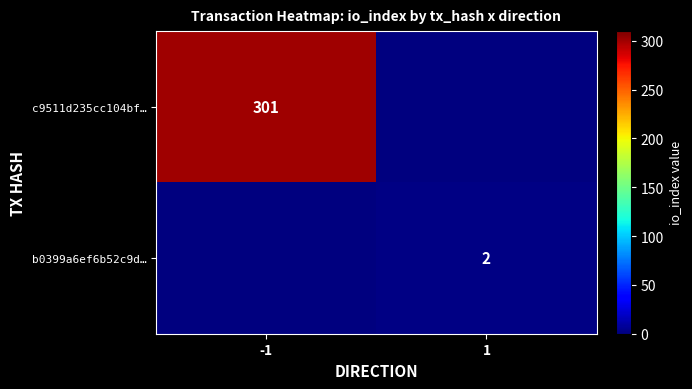

Is the value of b0399a6ef6b52c9d… at 1 greater than the value of c9511d235cc104bf… at -1?

No